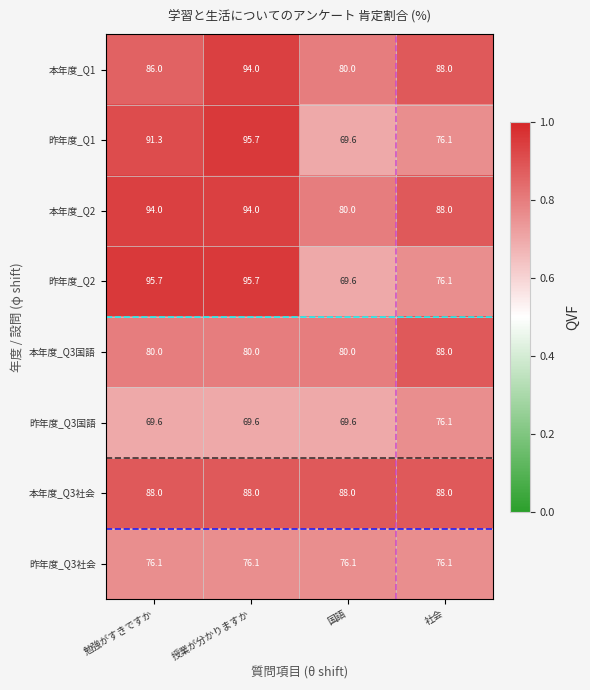

What is the highest value of the 昨年度_Q2 series?

95.7